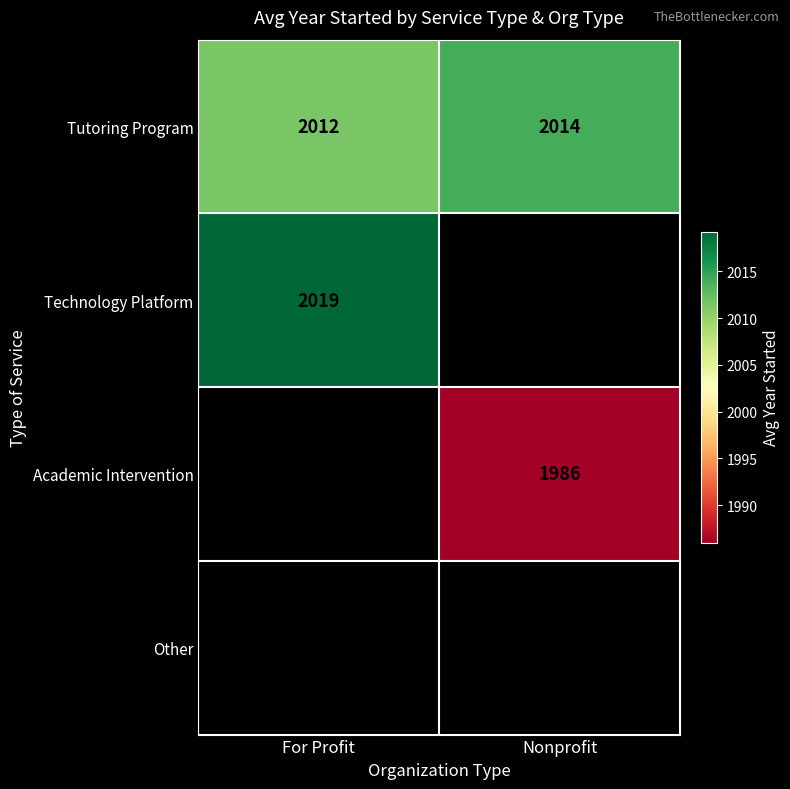

Which series has the largest total across all categories?

Tutoring Program